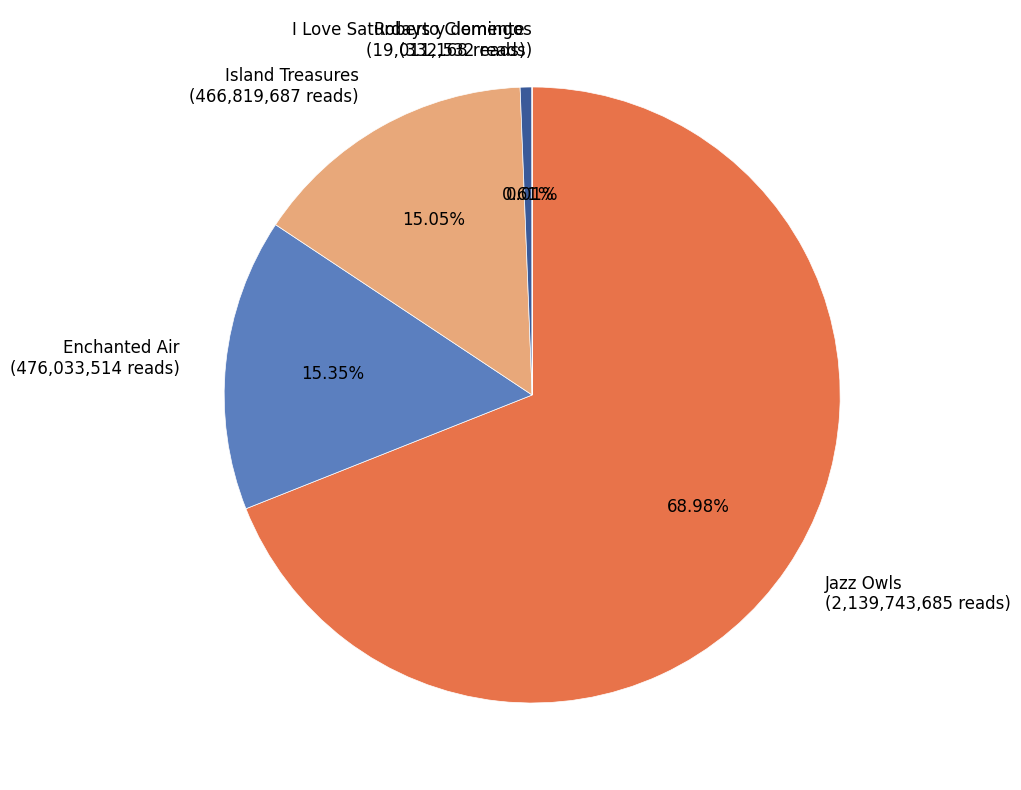

To the nearest percent, what percentage of the pie is Island Treasures?

15%